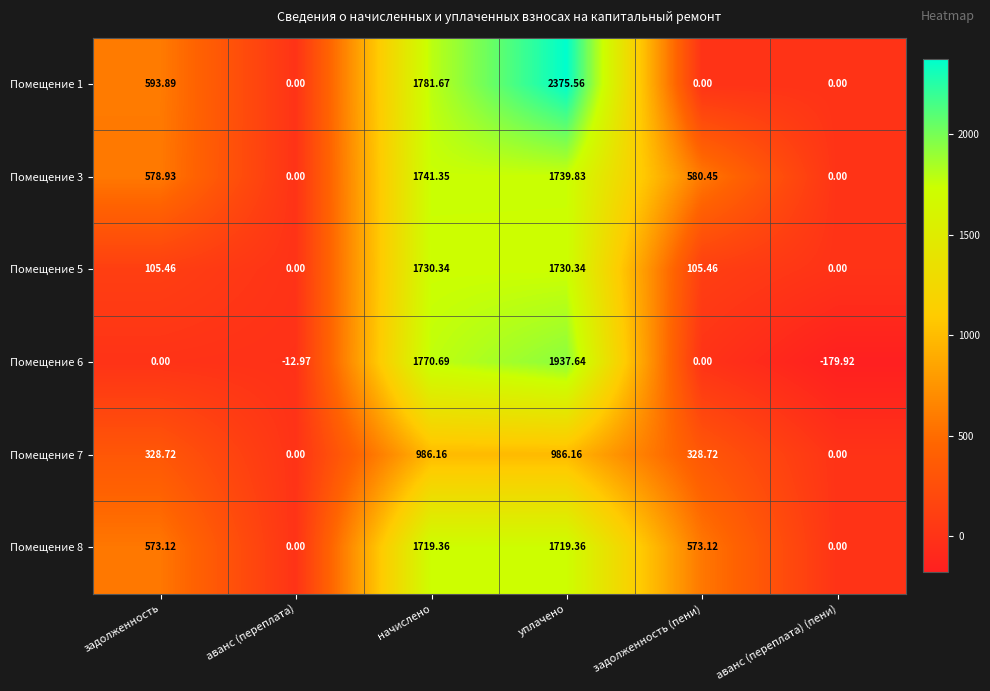

How many data points in Помещение 7 are less than 328?

2